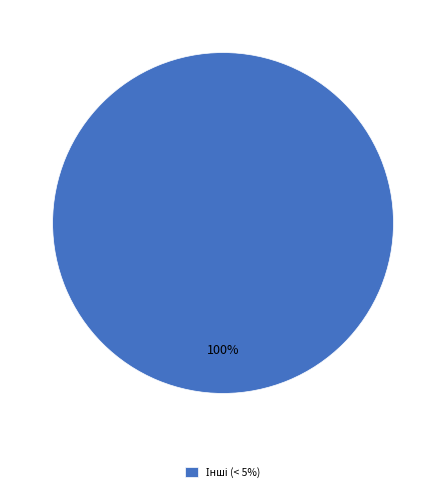

How many slices are in this pie chart?

1